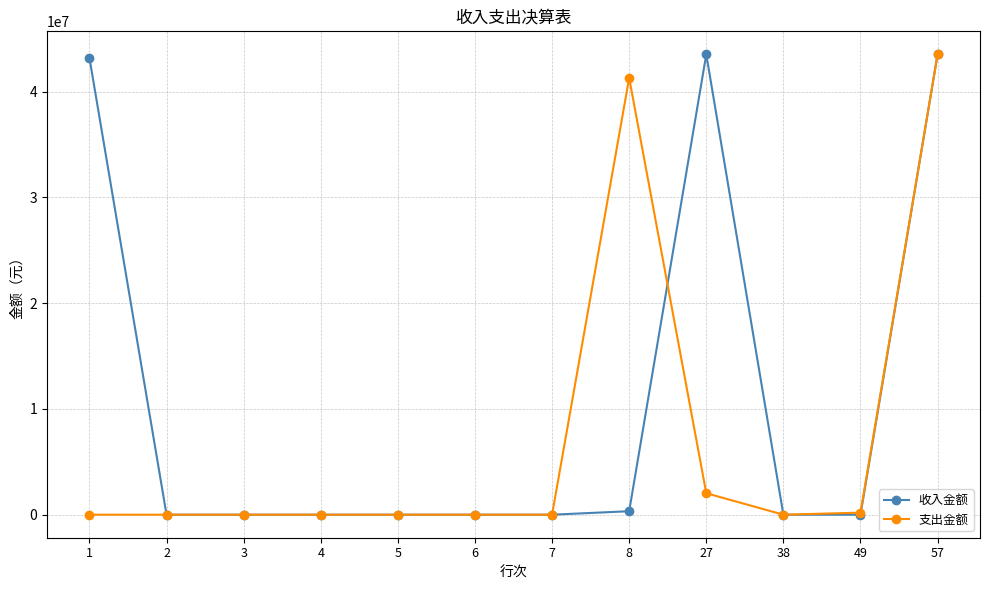

What is the sum of all 收入金额 values?

130584497.2